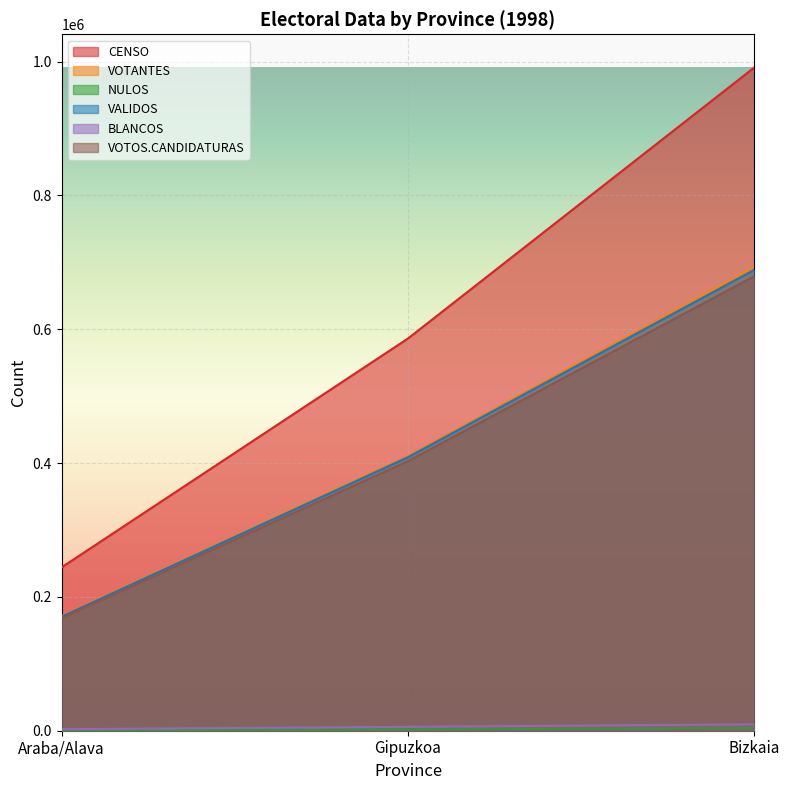

What is the spread (max minus min) of values at Araba/Alava?

243179